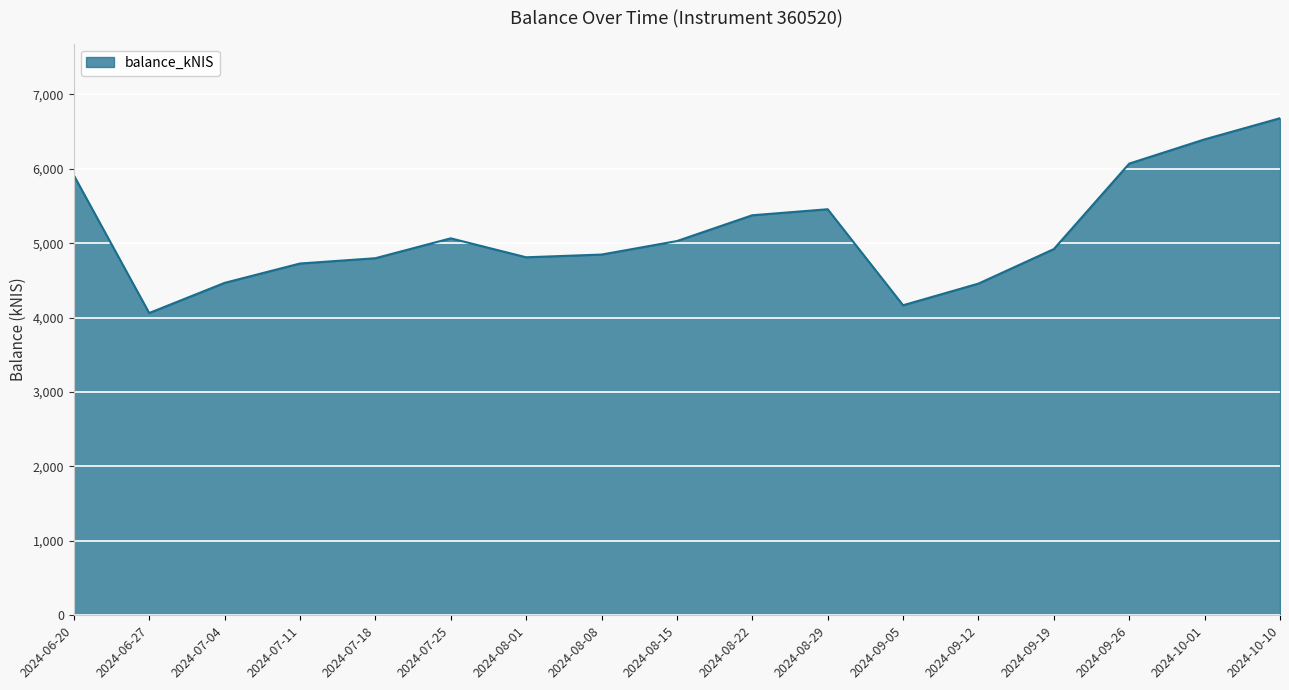

How many lines are shown in the chart?

1